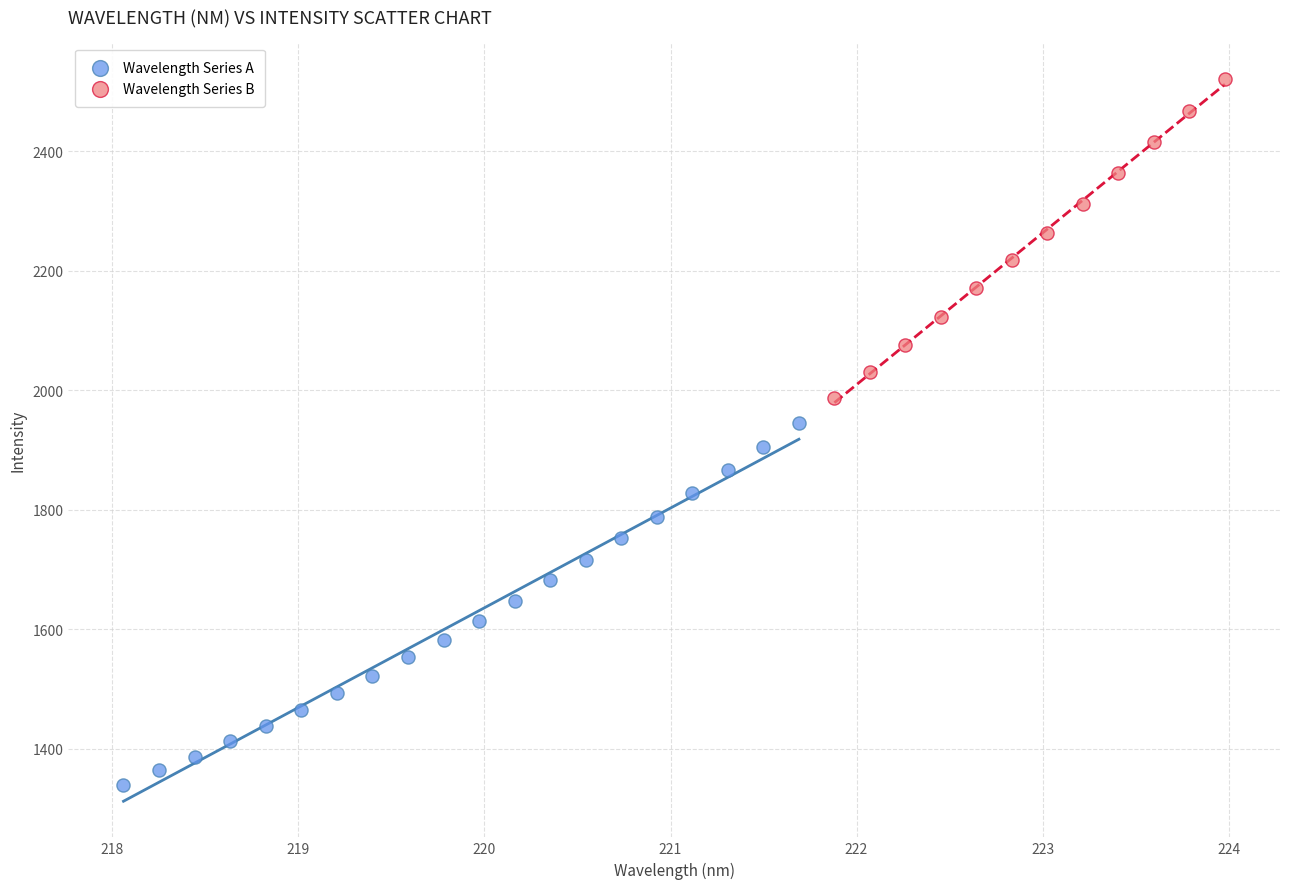

Which series contains the highest Y value?

Wavelength Series B